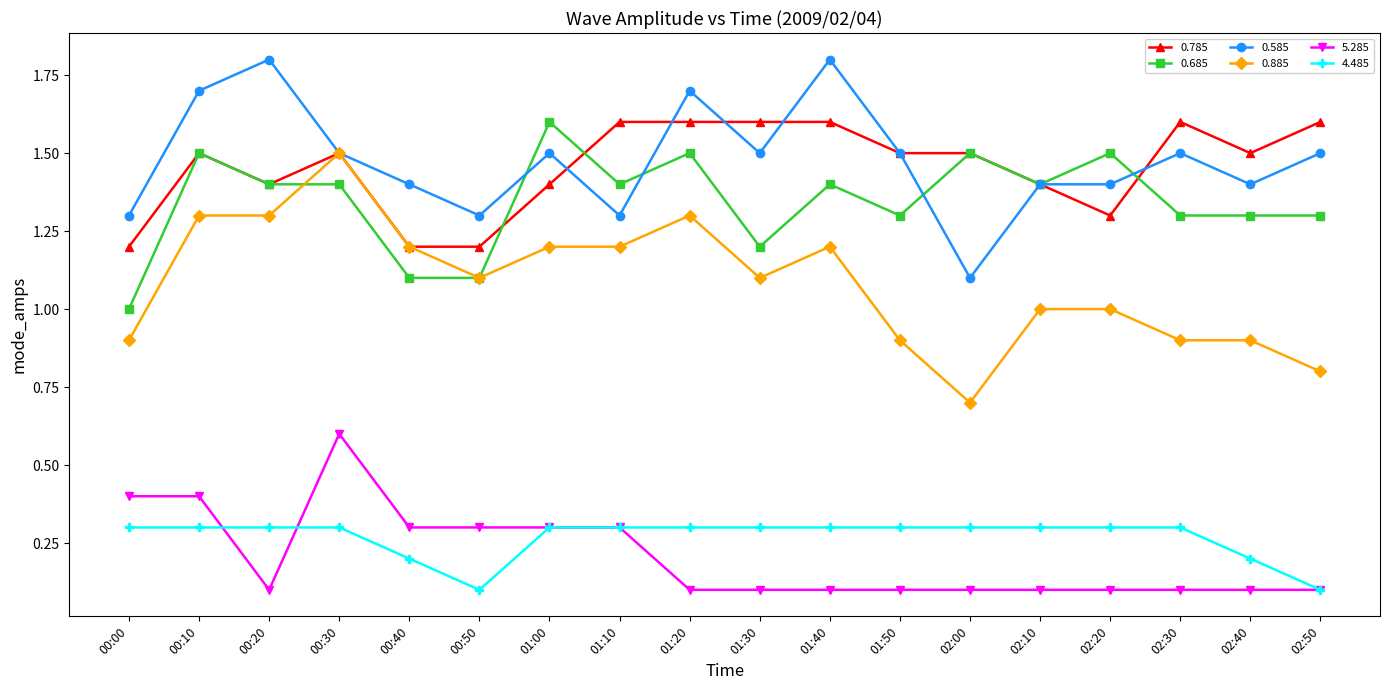

What position from the left is 00:30?

4